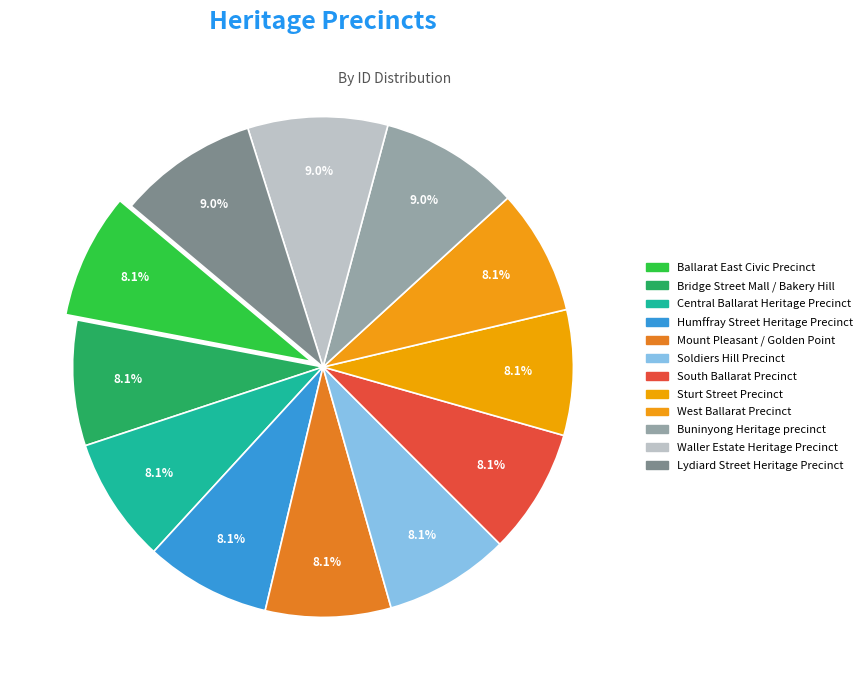

Count the number of slices in the pie.

12